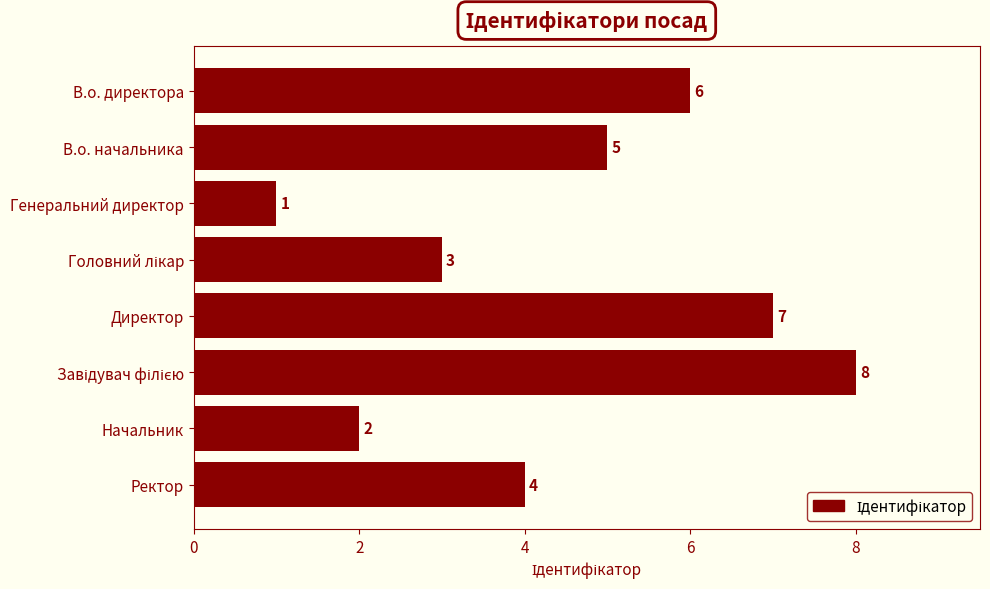

What is the greatest value displayed?

8